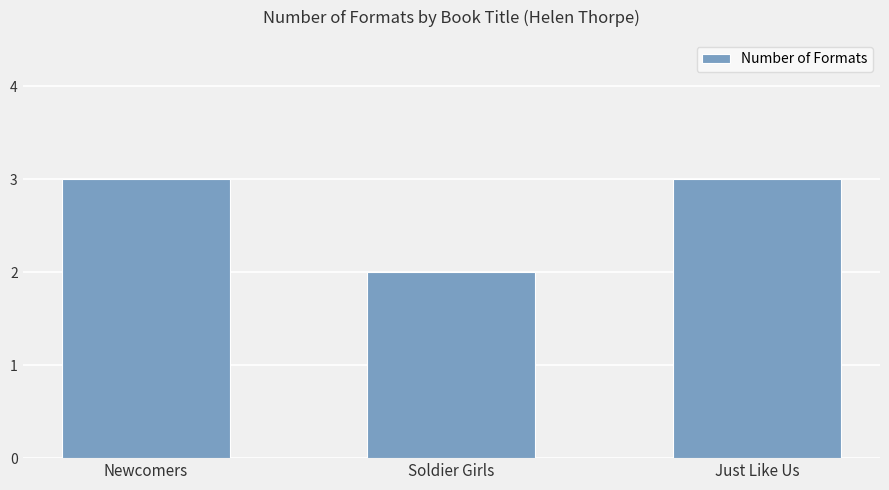

What is the value of the 2nd bar from the left?

2